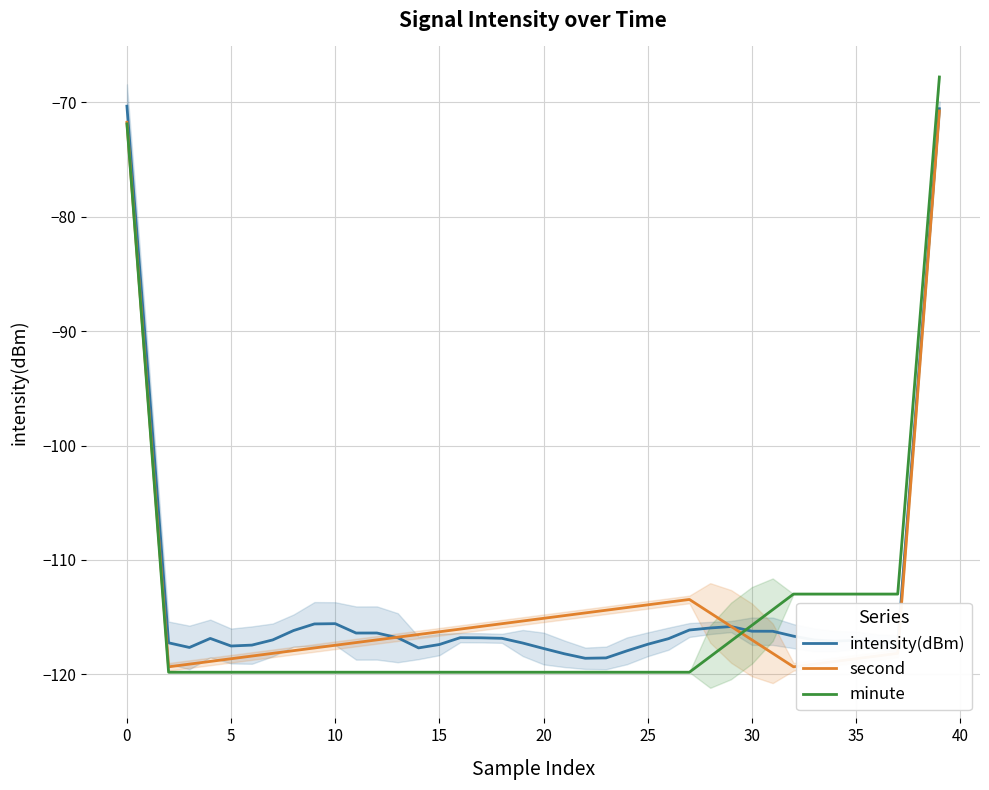

Is it true that second equals -113.9 at 25?

True